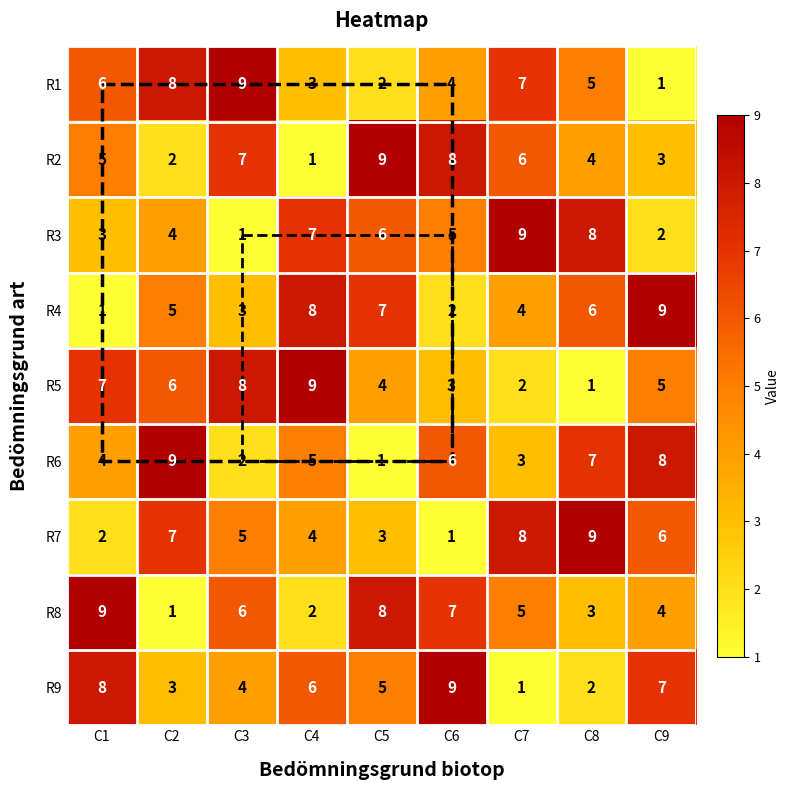

At C2, list the series in order from largest to smallest.

R6, R1, R7, R5, R4, R3, R9, R2, R8